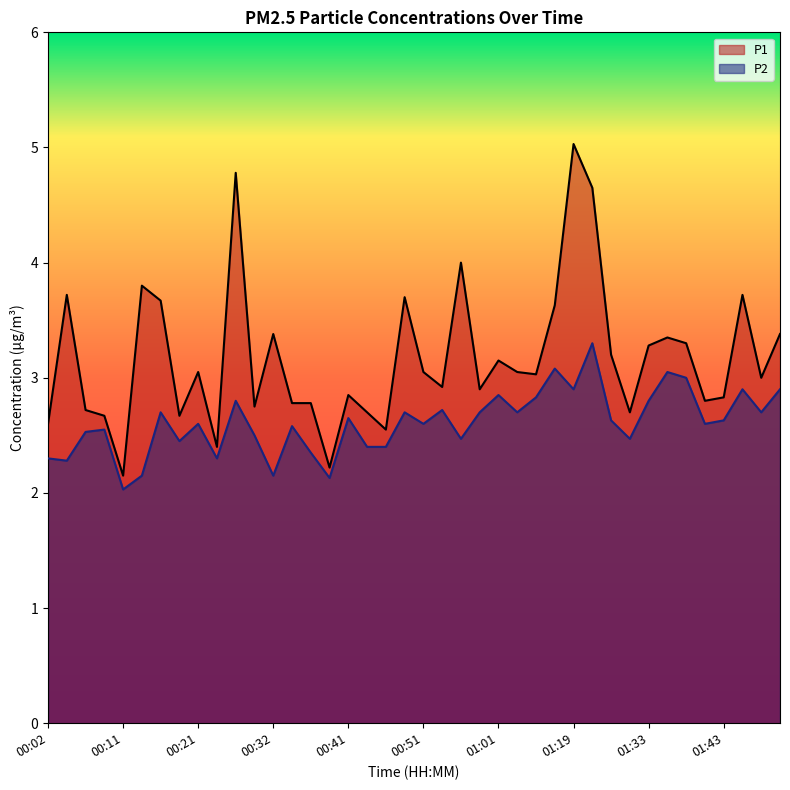

What is the minimum value shown in the chart?

2.0